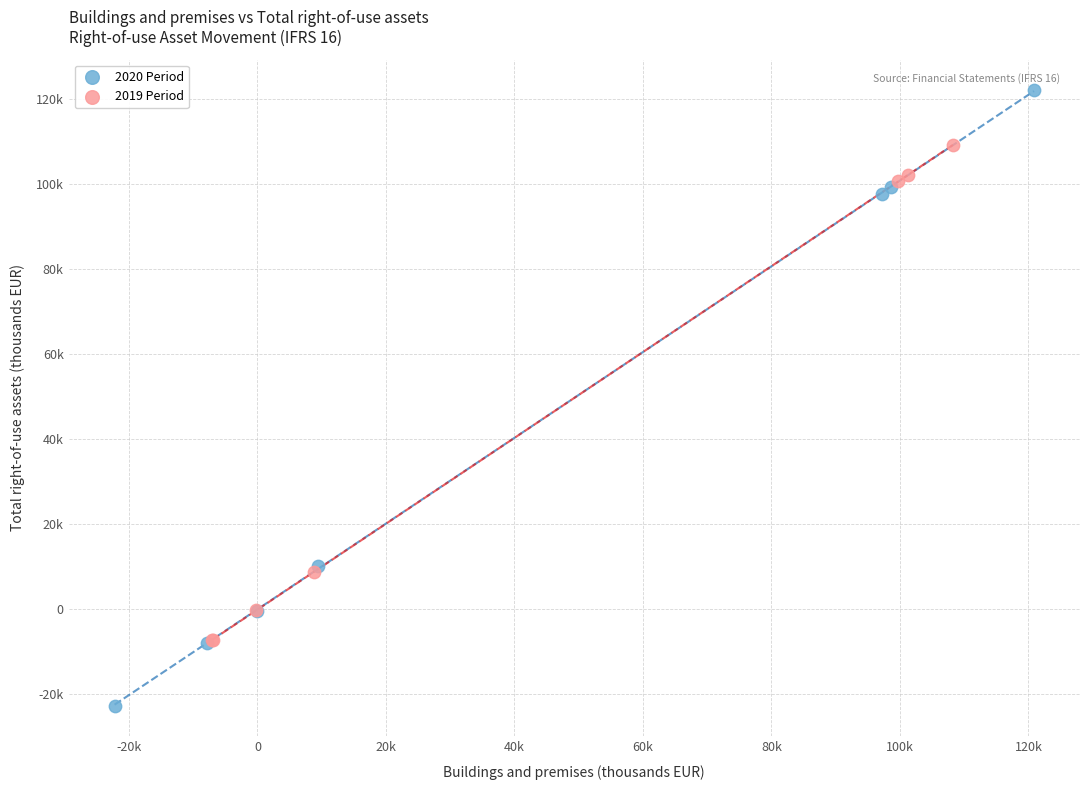

What are all the series names shown in the legend?

2020 Period, 2019 Period